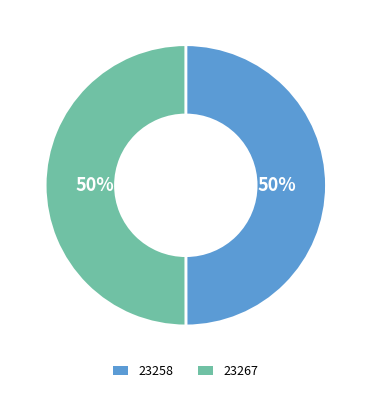

To the nearest percent, what percentage of the pie is 23258?

50%